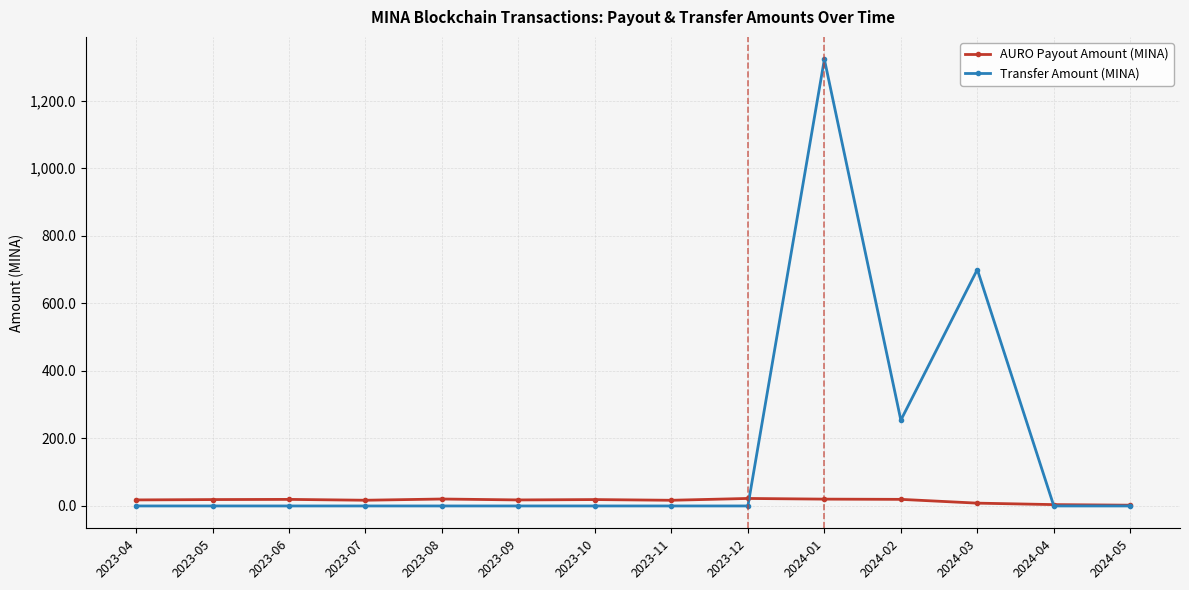

What is the average value of the AURO Payout Amount (MINA) series?

16.0